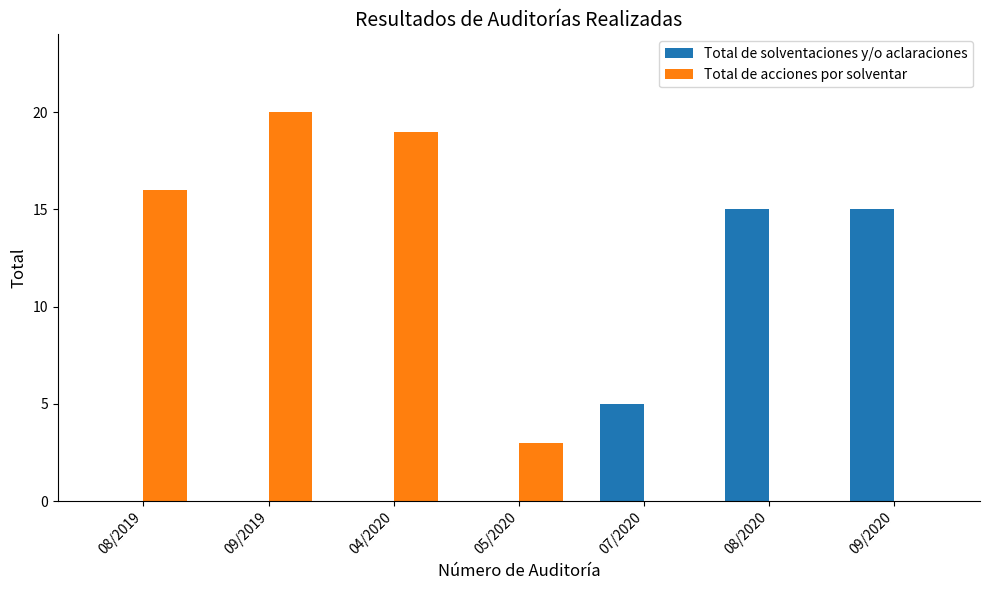

Which series changed the most between 04/2020 and 09/2020?

Total de acciones por solventar